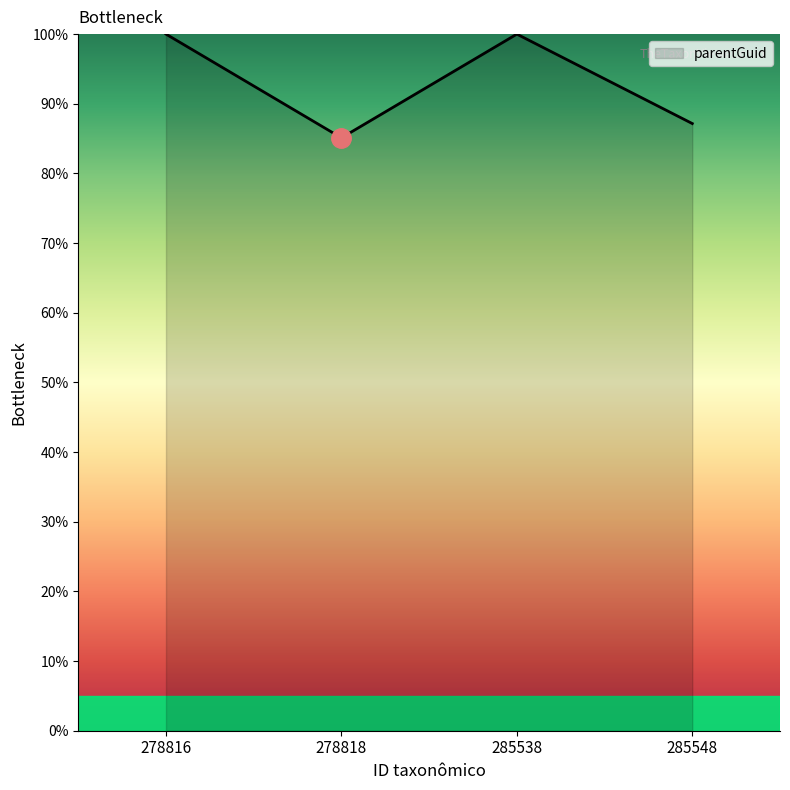

Where is the data nearest to the value 92?

285548